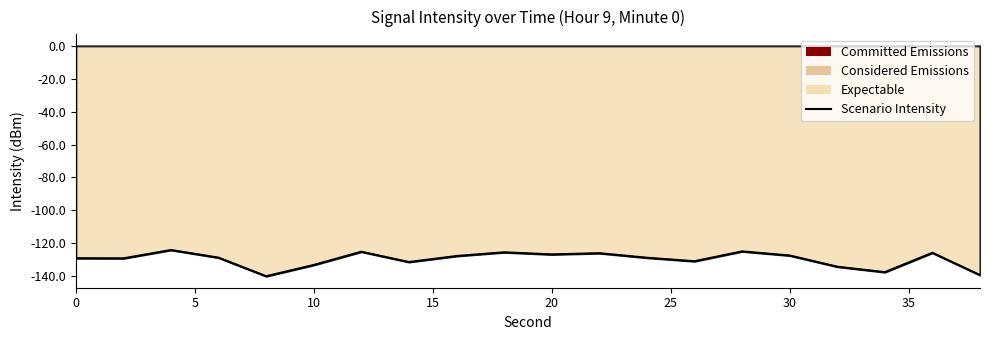

What is the difference between the values at 10 and 0?

4.1